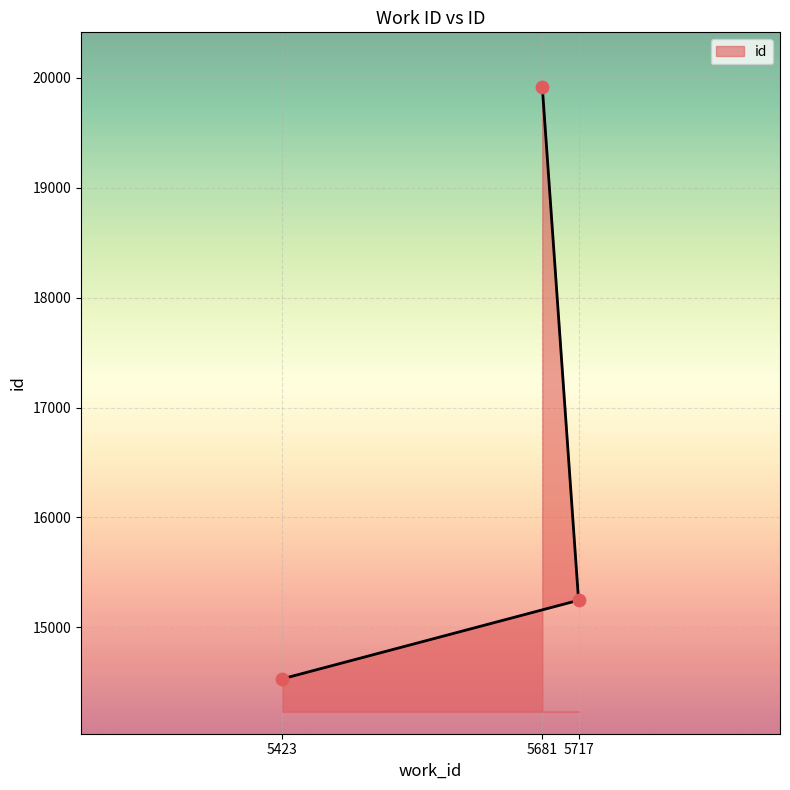

What is the change in value from 5423 to 5681?

+5384